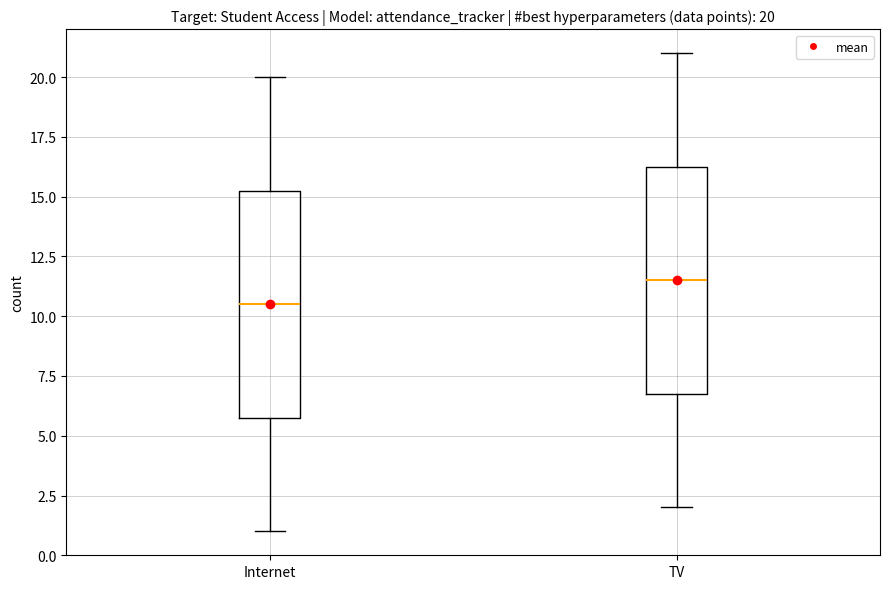

Which box has the highest median line?

TV